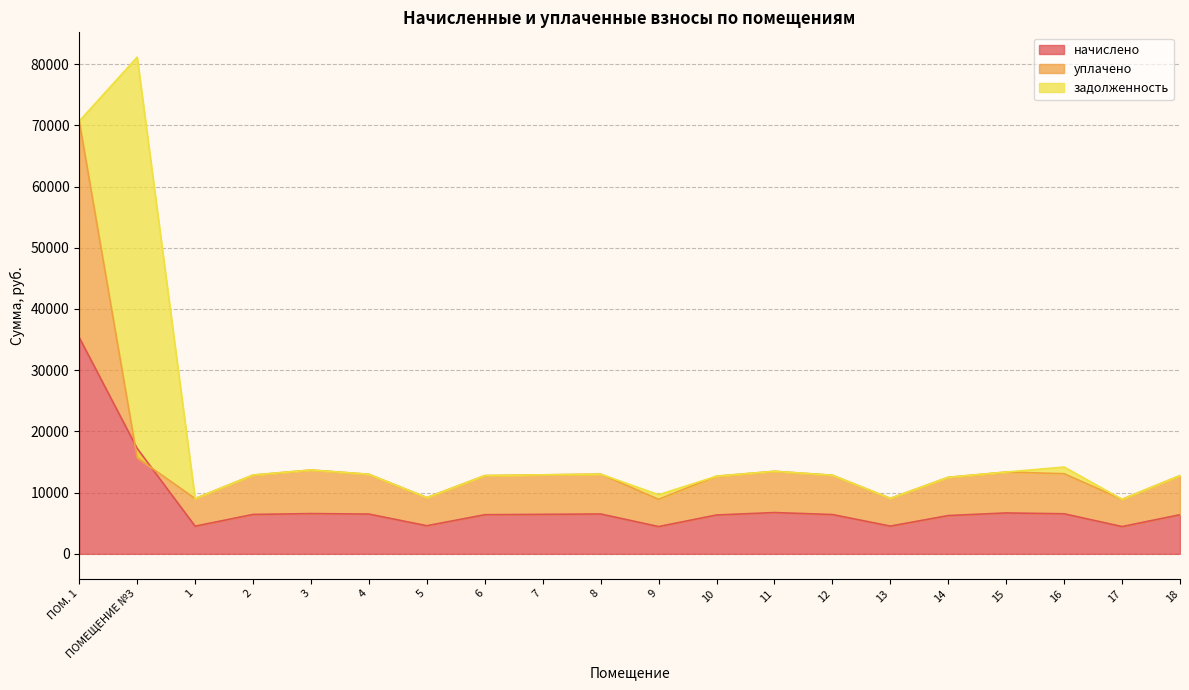

At how many categories does at least one series exceed 34079?

2